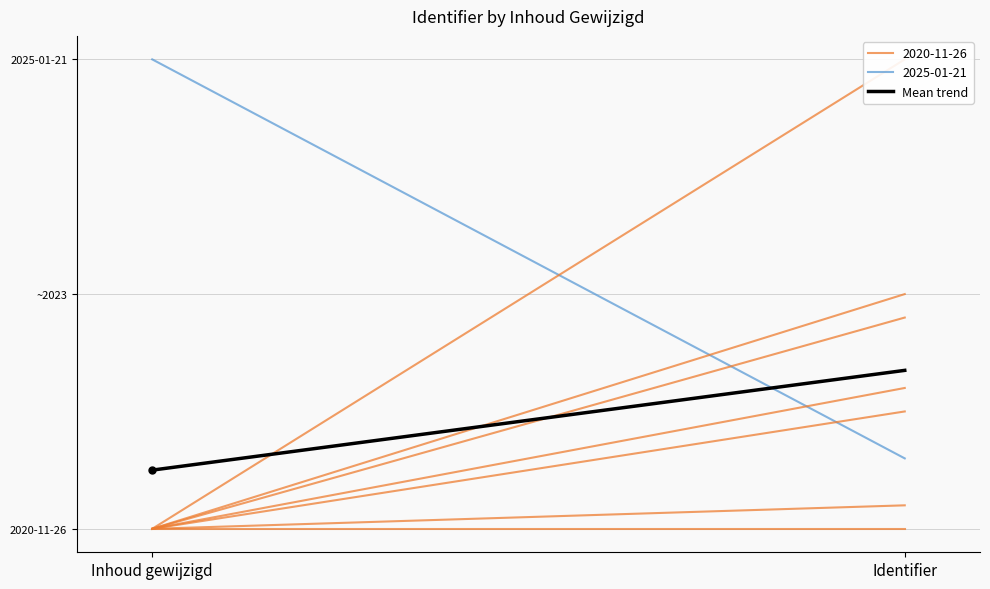

What is the change in value from Inhoud gewijzigd to Identifier?

+0.2